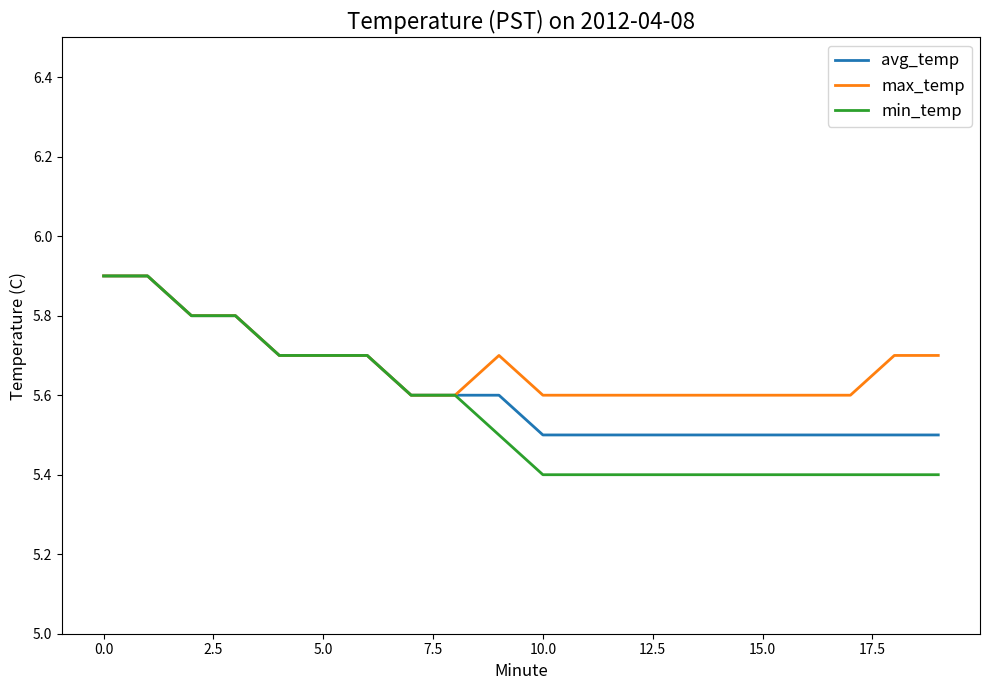

Which series has the largest range (max minus min)?

min_temp